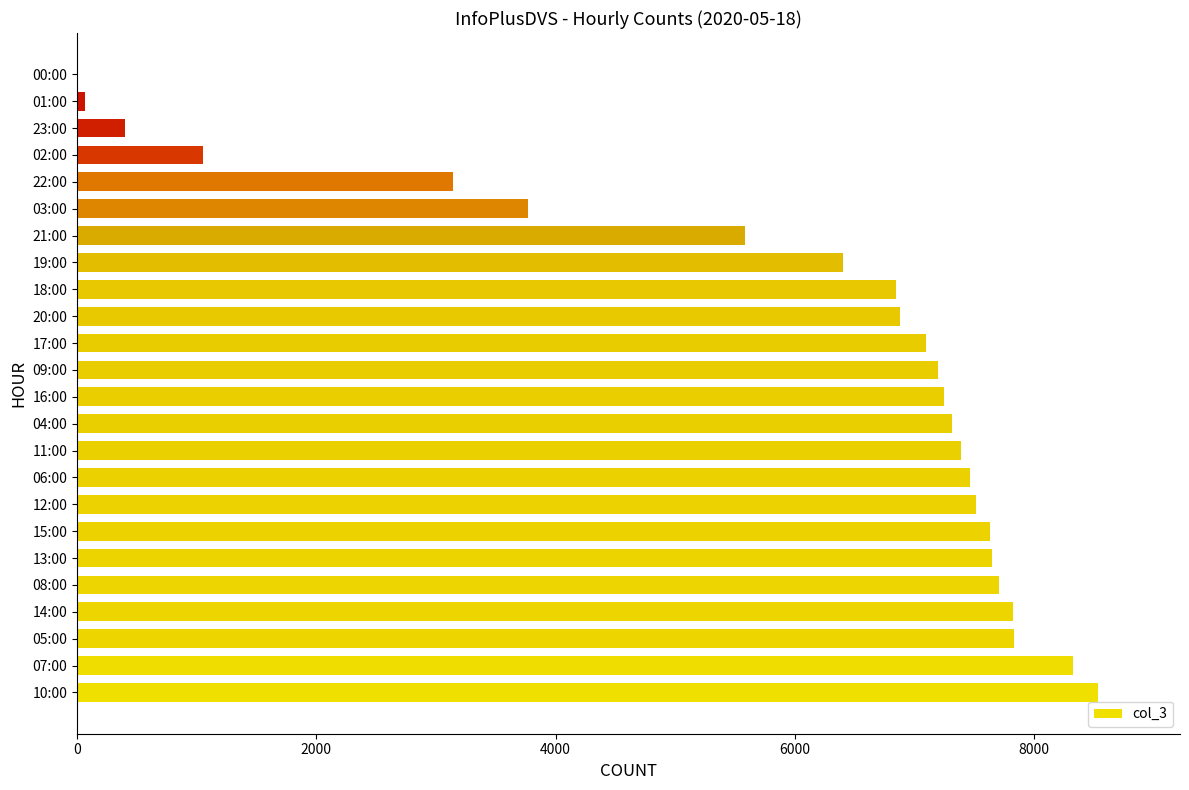

What is the change in value from 15:00 to 03:00?

-3864